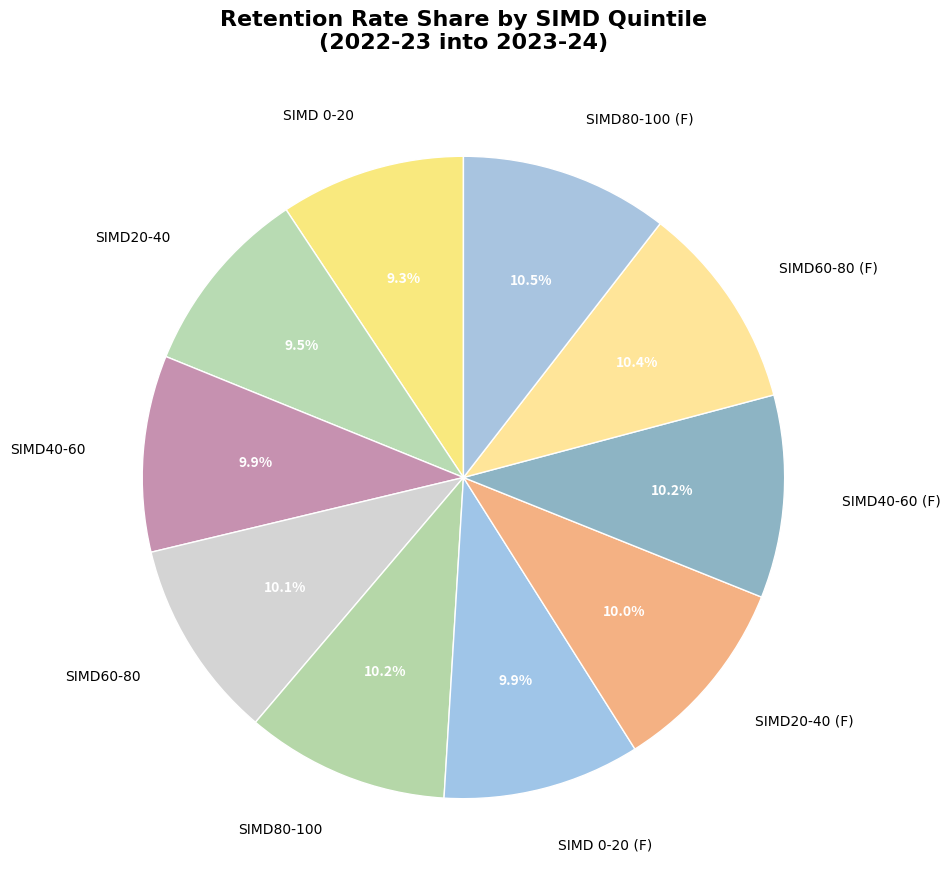

What percentage is NOT represented by SIMD80-100?

89.8%